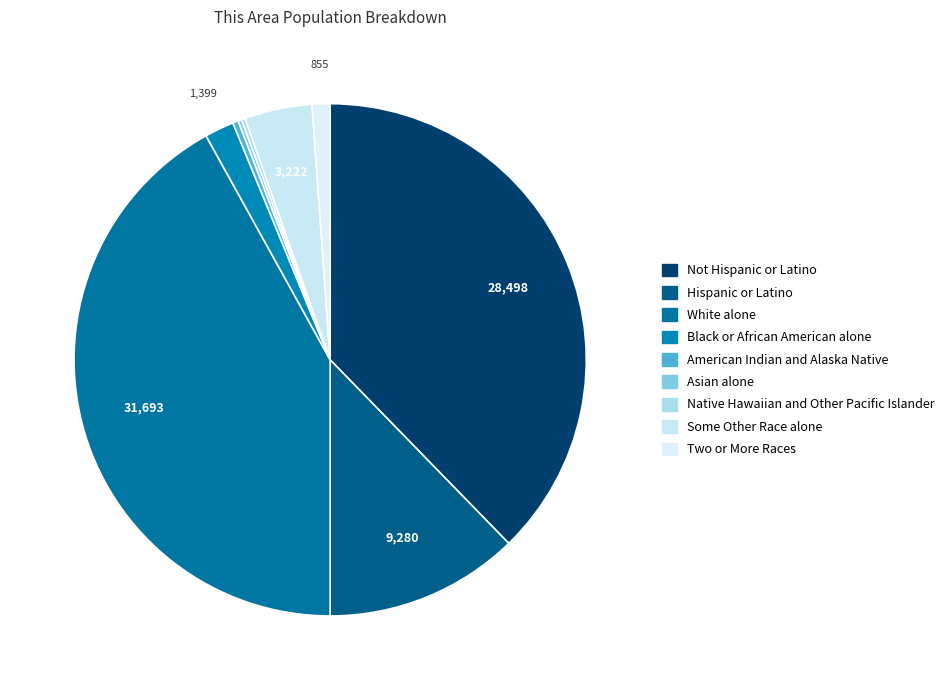

How many segments does this pie chart have?

9